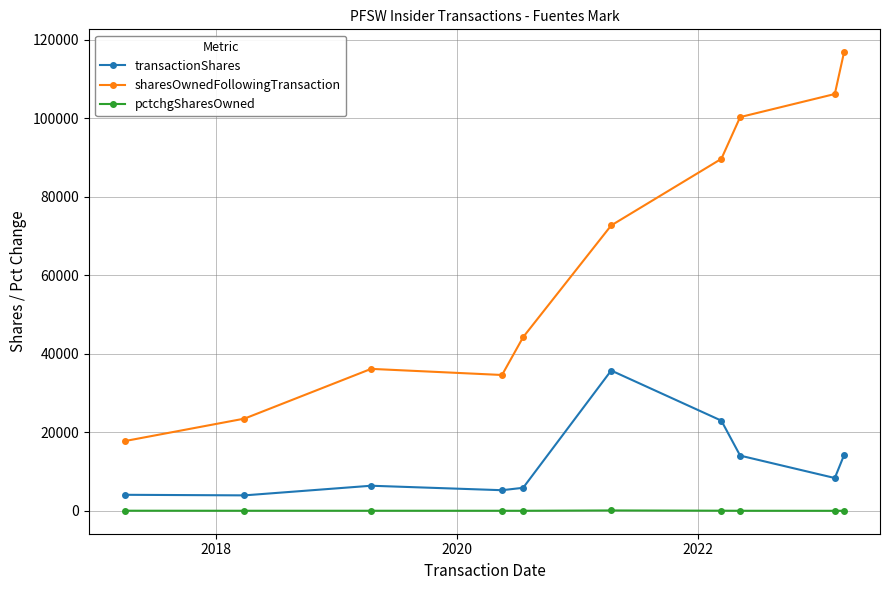

True or false: transactionShares and pctchgSharesOwned cross at least once.

False